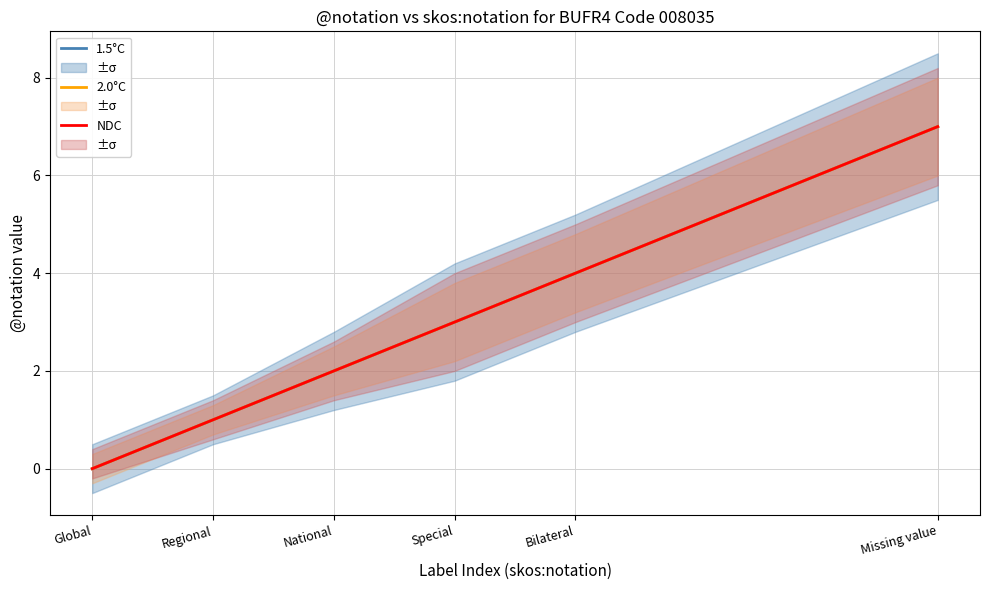

True or false: 2.0°C has more than 2 interior local peaks.

False